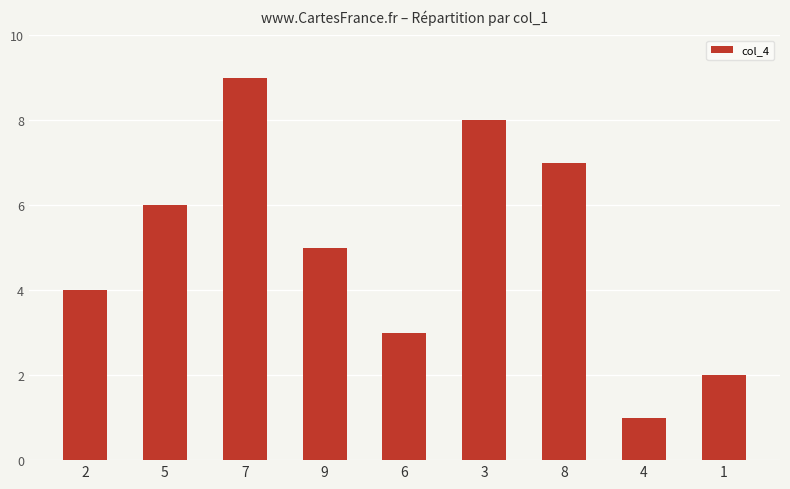

What is the sum of all values?

45